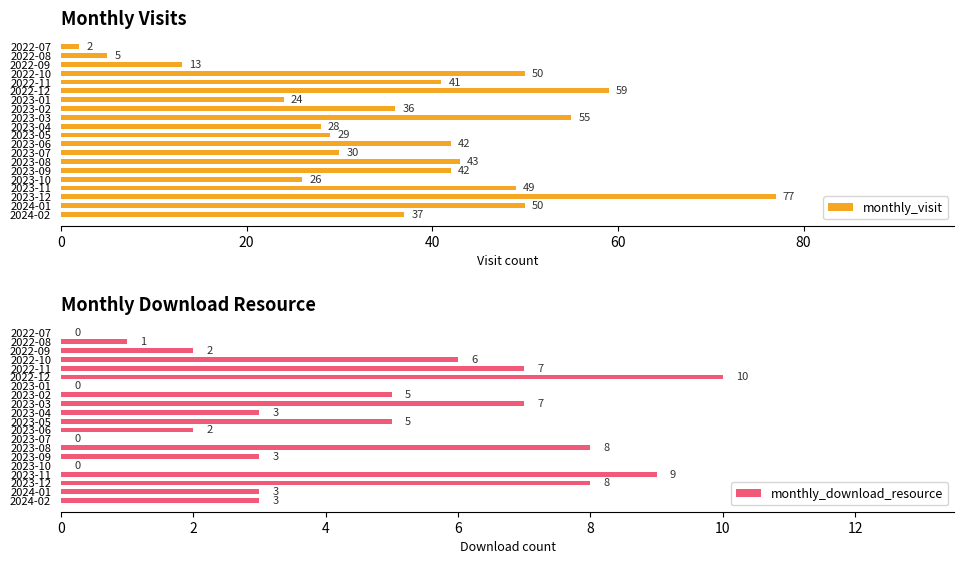

What are all the series names shown in the legend?

monthly_visit, monthly_download_resource